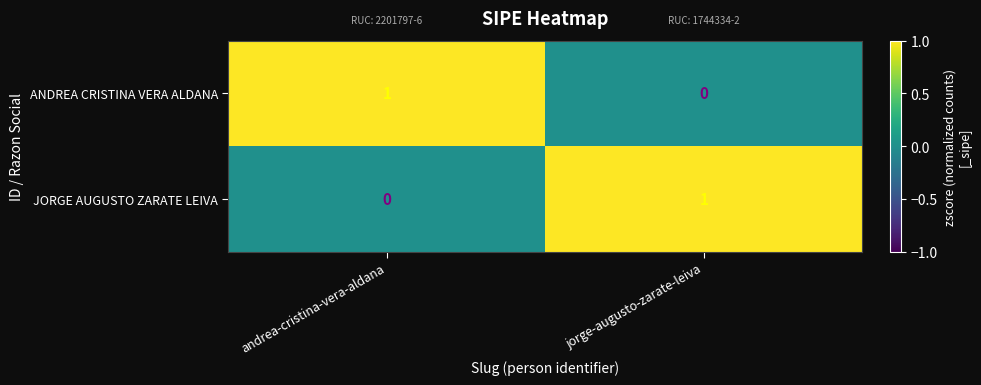

What is the total value across all series at jorge-augusto-zarate-leiva?

1